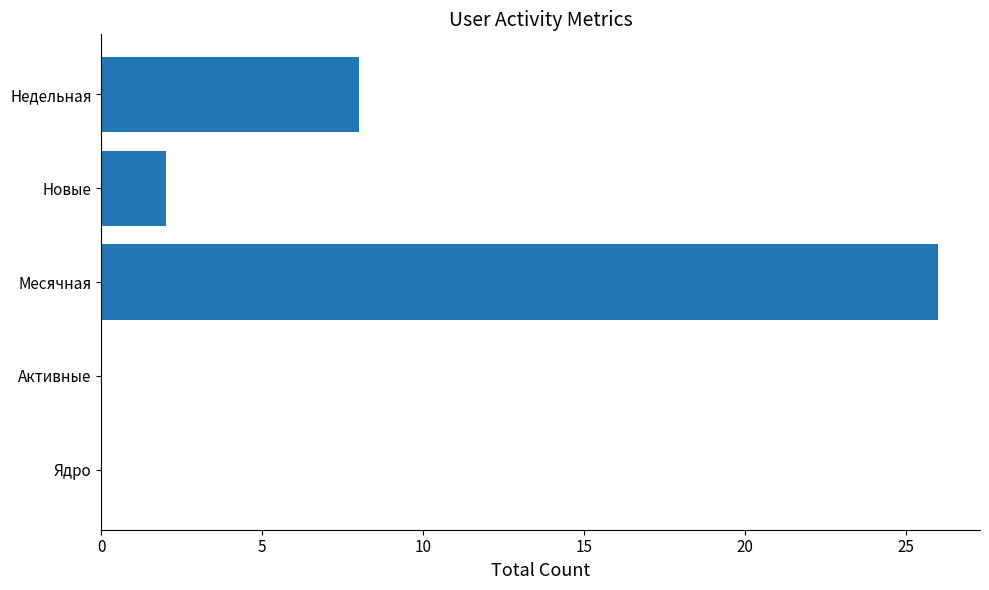

At which category does the chart reach its peak across all series?

Месячная